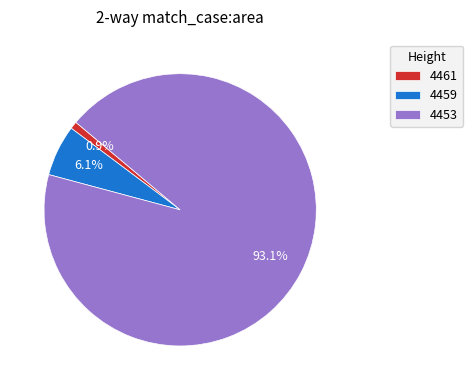

What is the largest slice in the pie chart?

4453